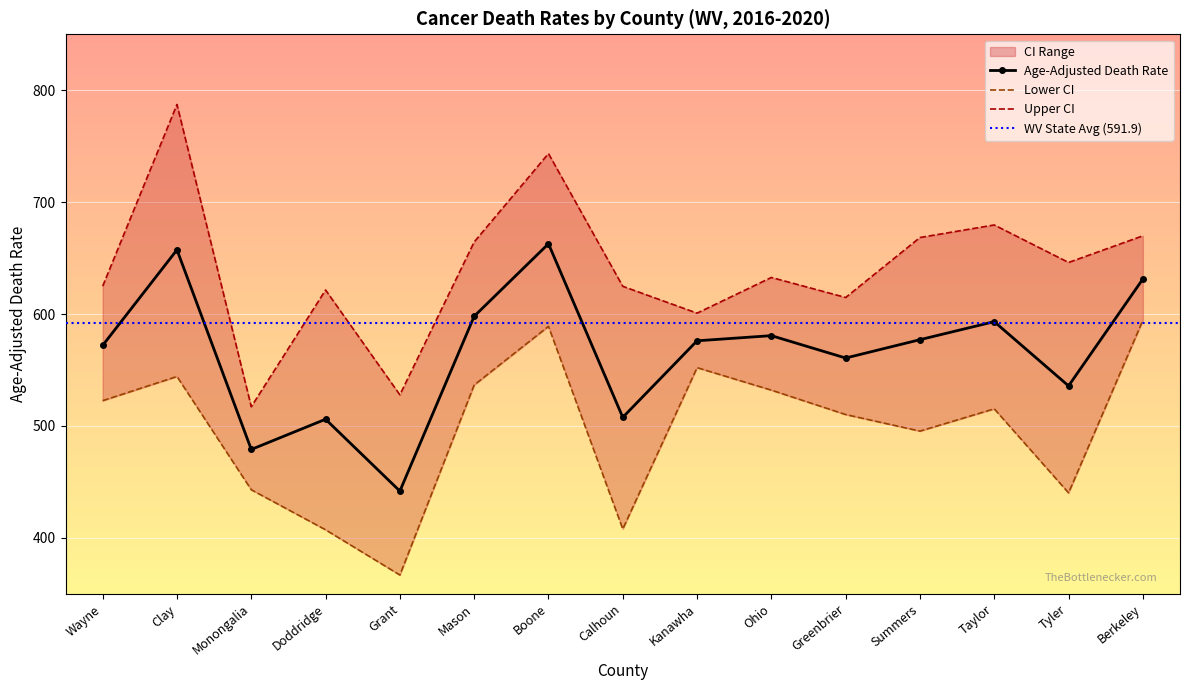

Where is the first local maximum for Lower CI?

Clay